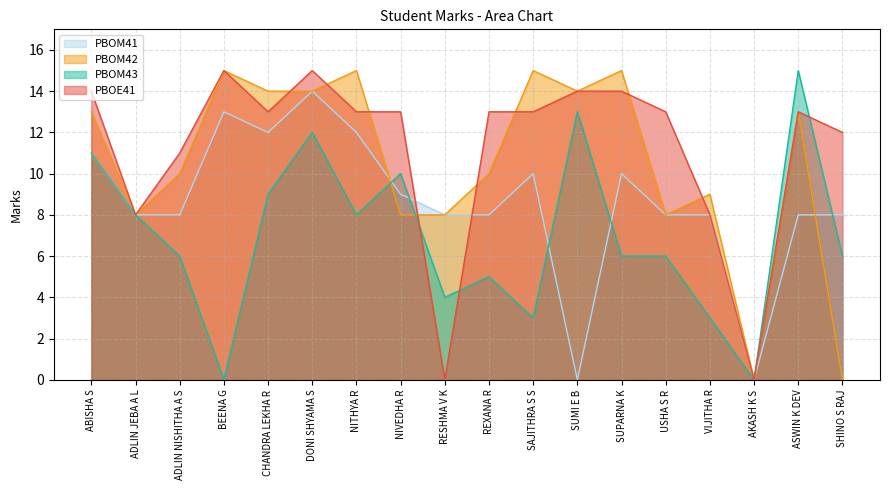

What is the average value of the PBOM42 series?

10